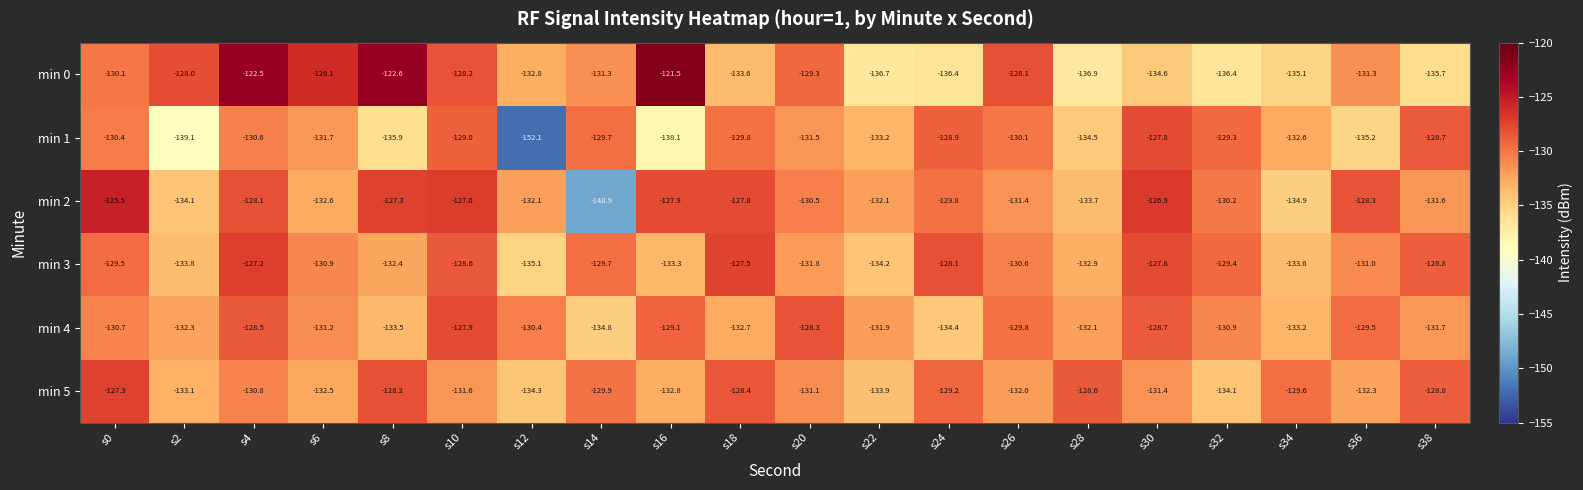

The min 0 series shows -29.7 at s10. True or false?

False